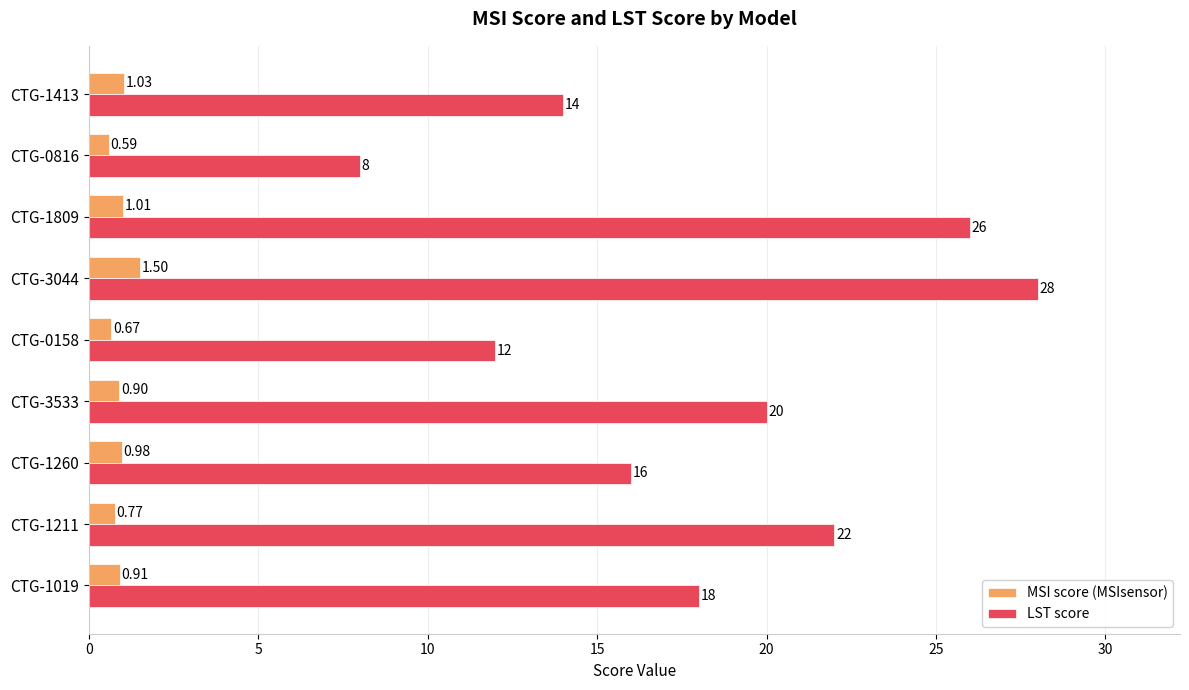

What is the average value of the LST score series?

18.2